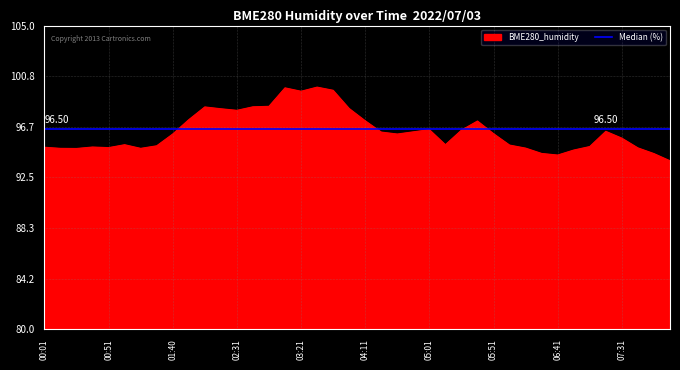

What is the difference between the maximum and minimum values?

6.1